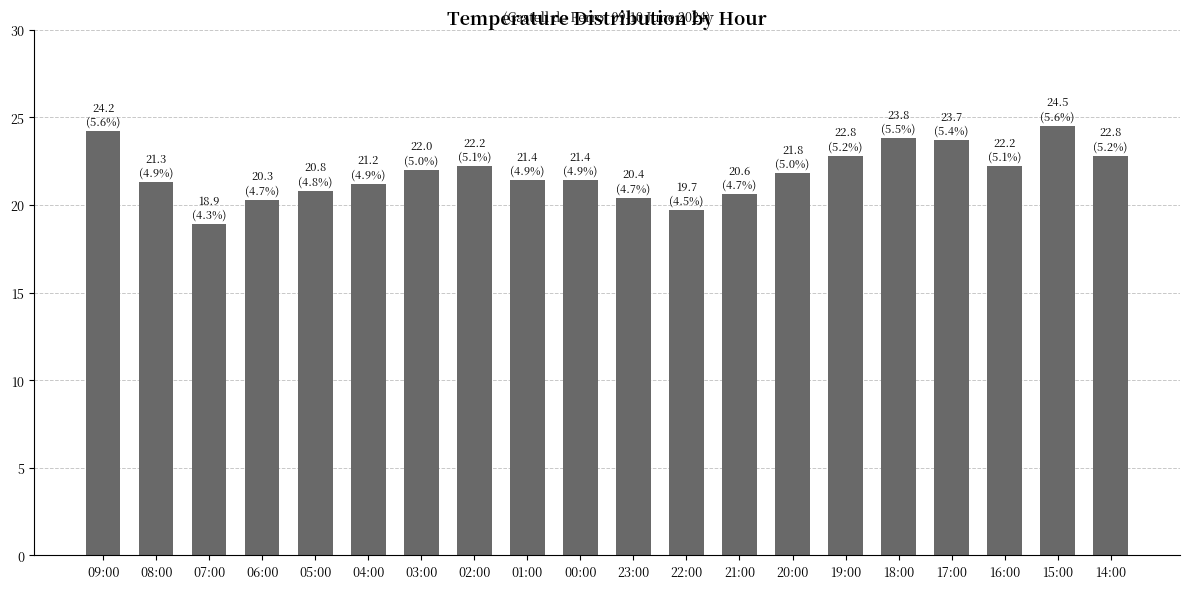

At which category does the chart reach its peak across all series?

15:00